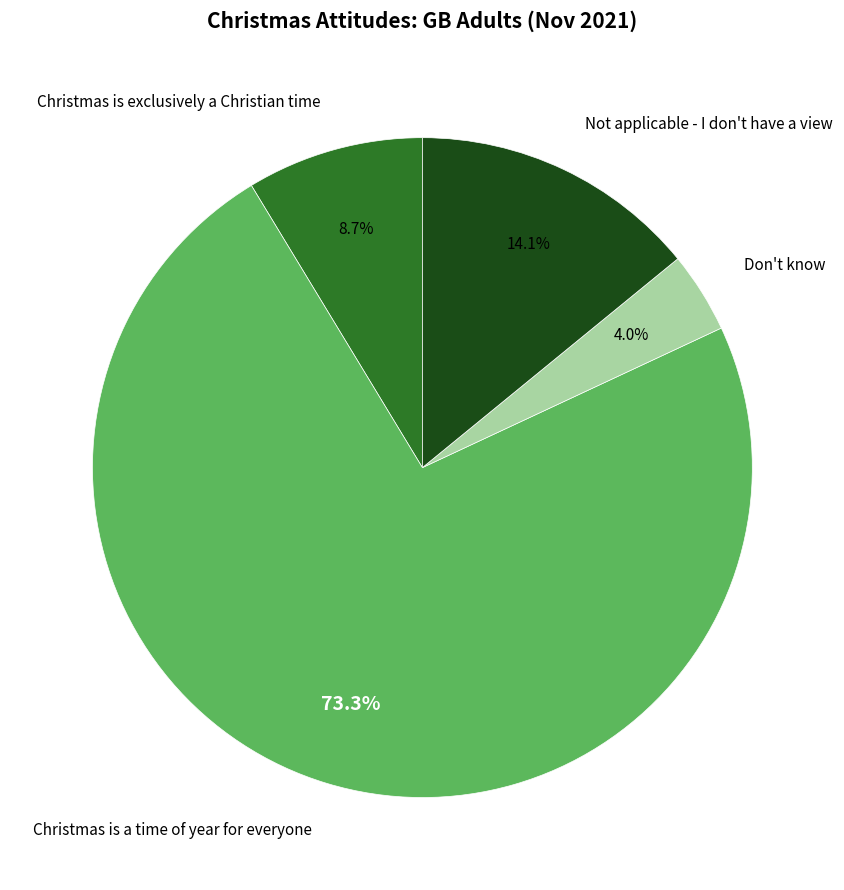

To the nearest percent, what is the combined percentage of Not applicable - I don't have a view and Christmas is a time of year for everyone?

87%